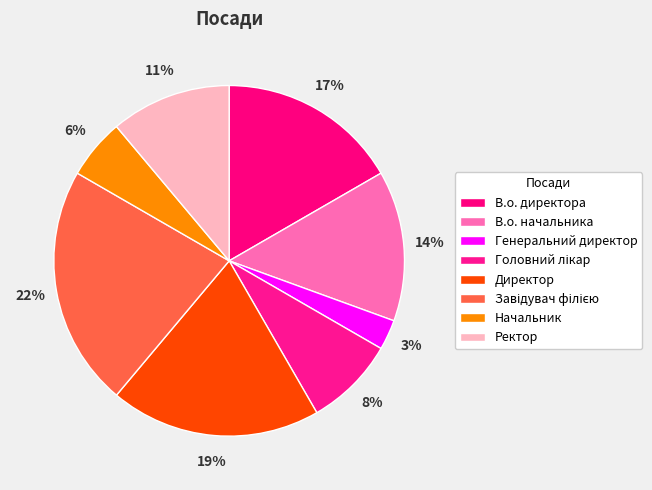

To the nearest percent, what is the average slice percentage?

12%